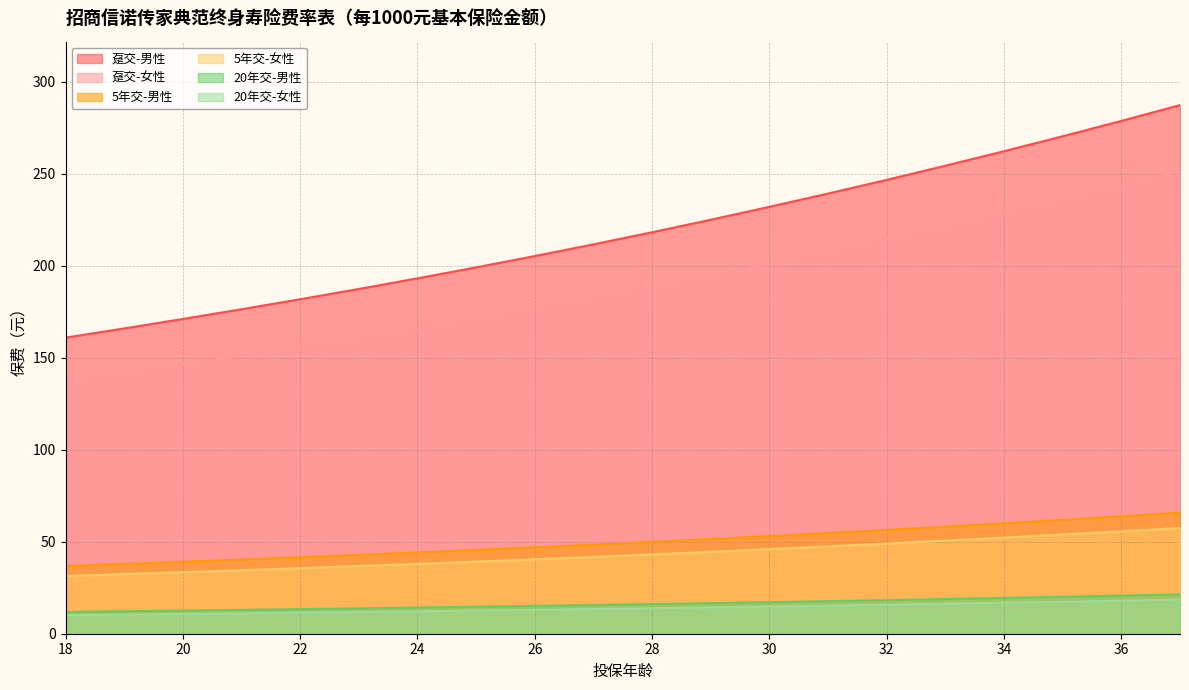

True or false: 20年交-女性 and 5年交-女性 intersect in this chart.

False